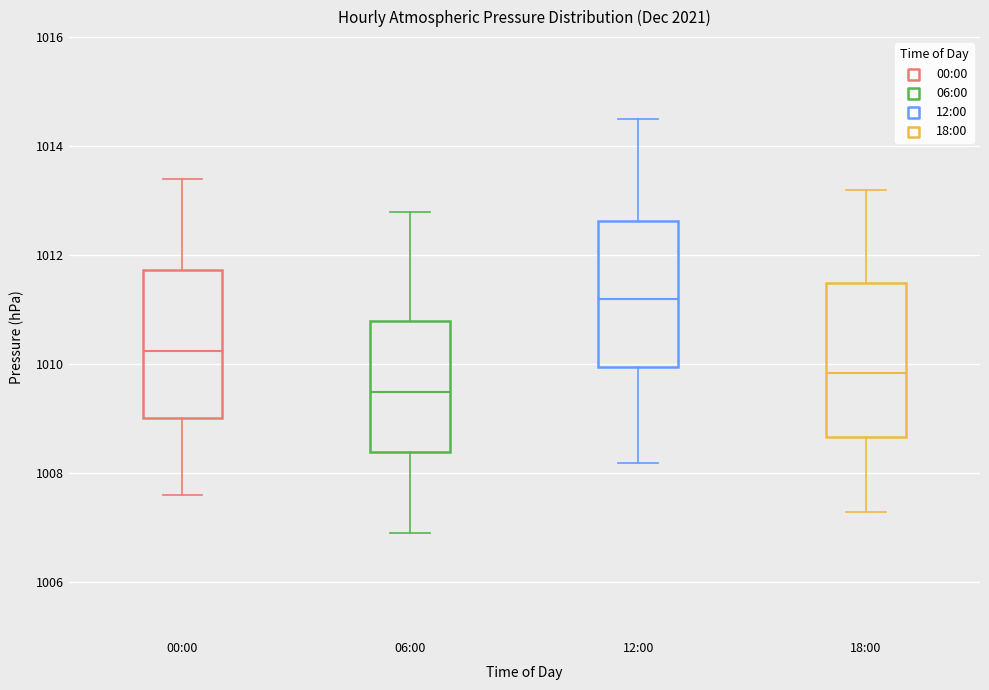

Where does the upper whisker of the box for 12:00 end on the y-axis? The values are not printed on the chart, so give them approximately, as read against the axis.

1014.6